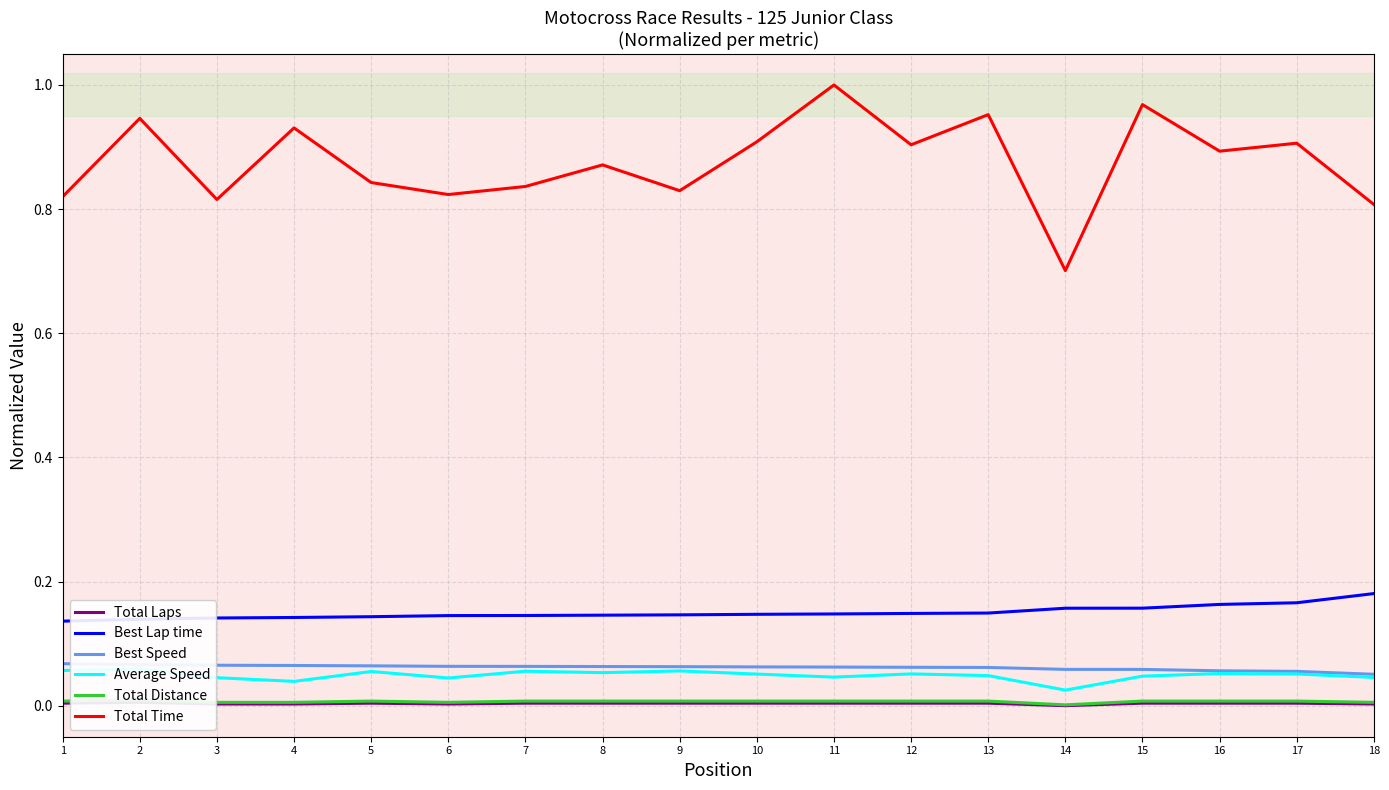

Is this an area chart (filled region under the line)?

No